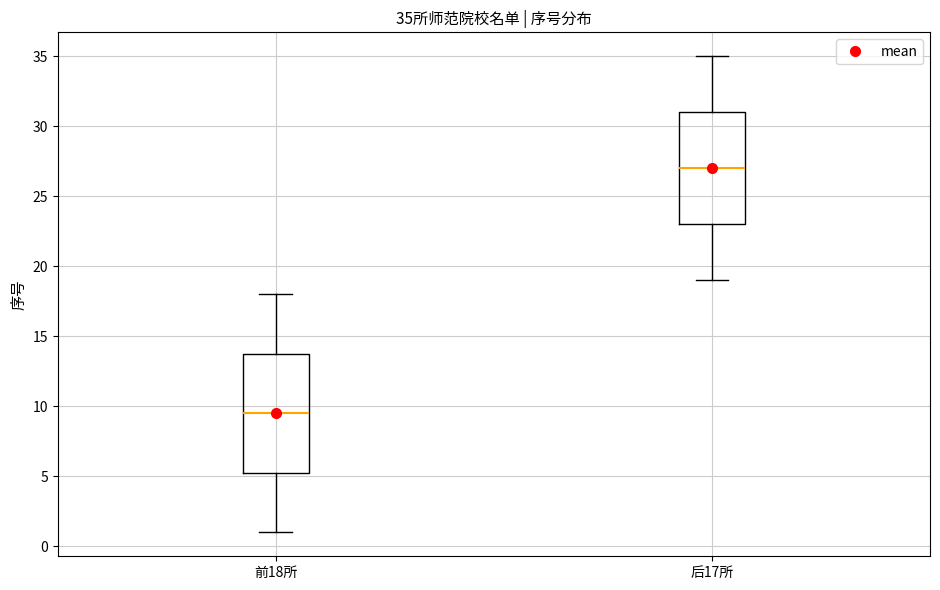

Which box has the lowest median line?

前18所